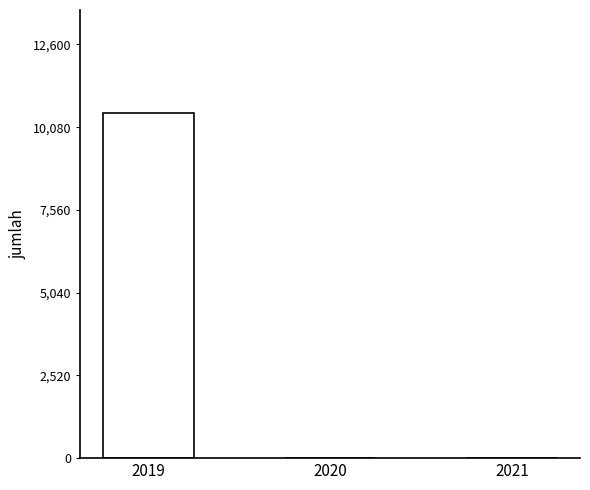

Which category has the highest value across all series?

2019